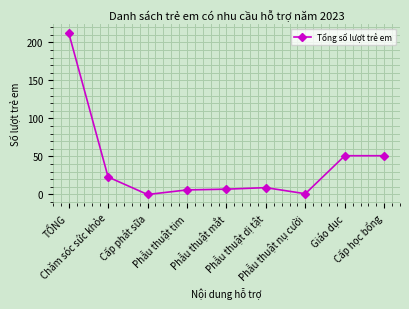

How many distinct data groups are displayed?

1